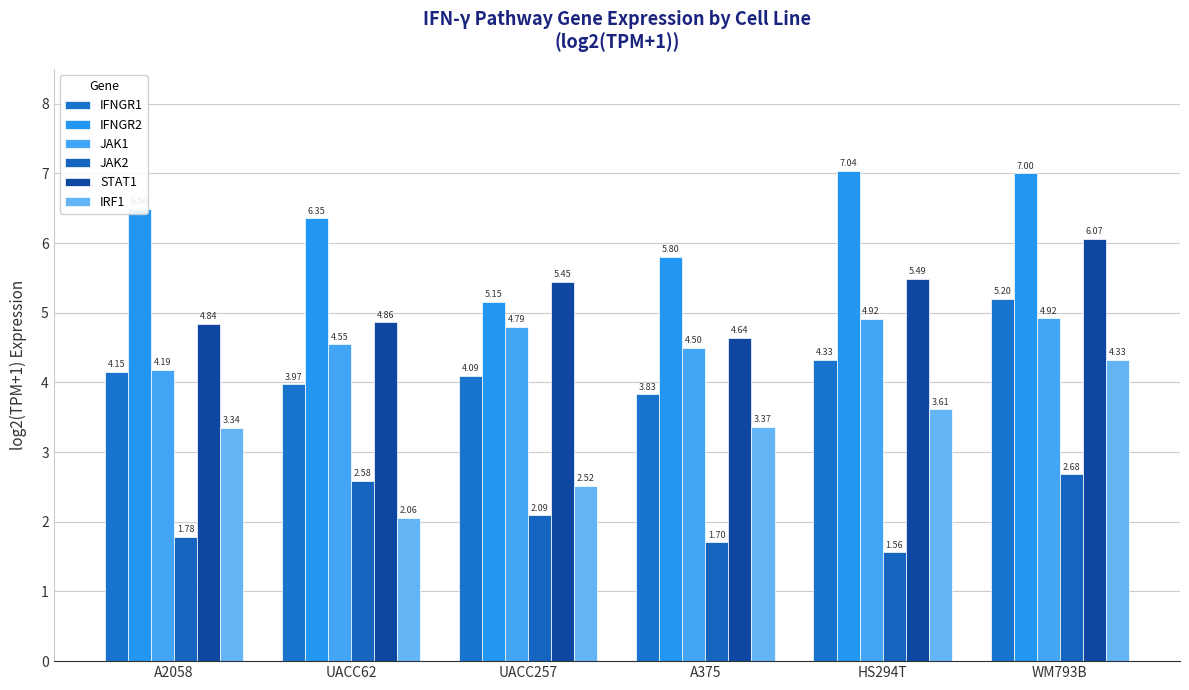

Which series has the widest spread of values?

IRF1